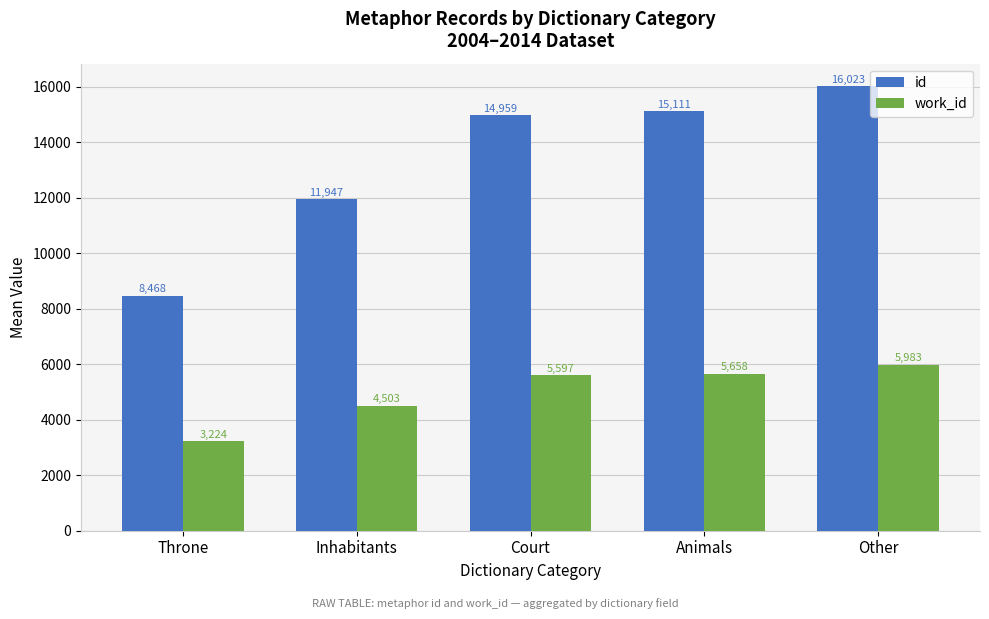

What is the sum of the id values at Animals and Inhabitants?

27058.0